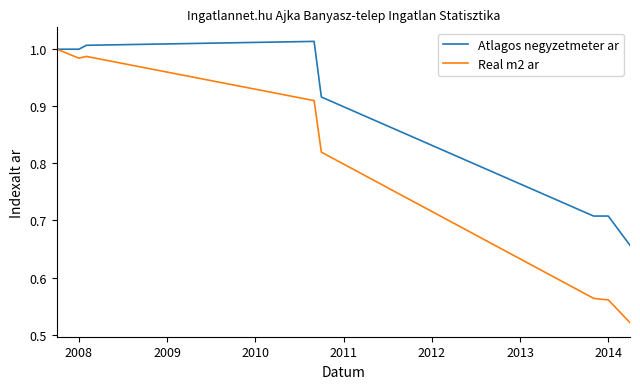

Which series has the widest spread of values?

Real m2 ar